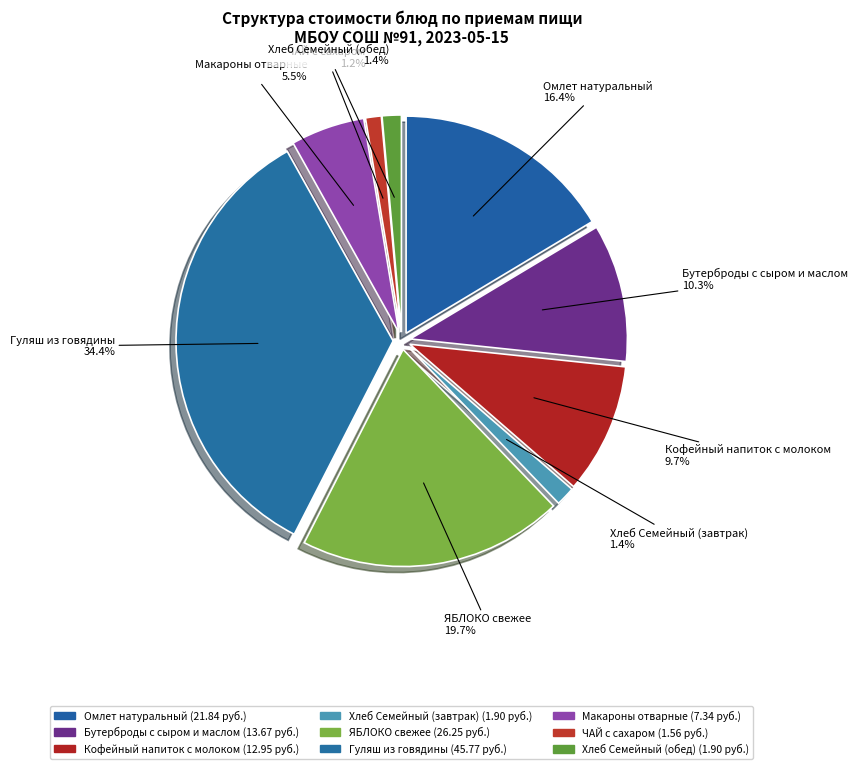

What is the change in value from Омлет натуральный to Бутерброды с сыром и маслом?

-8.2